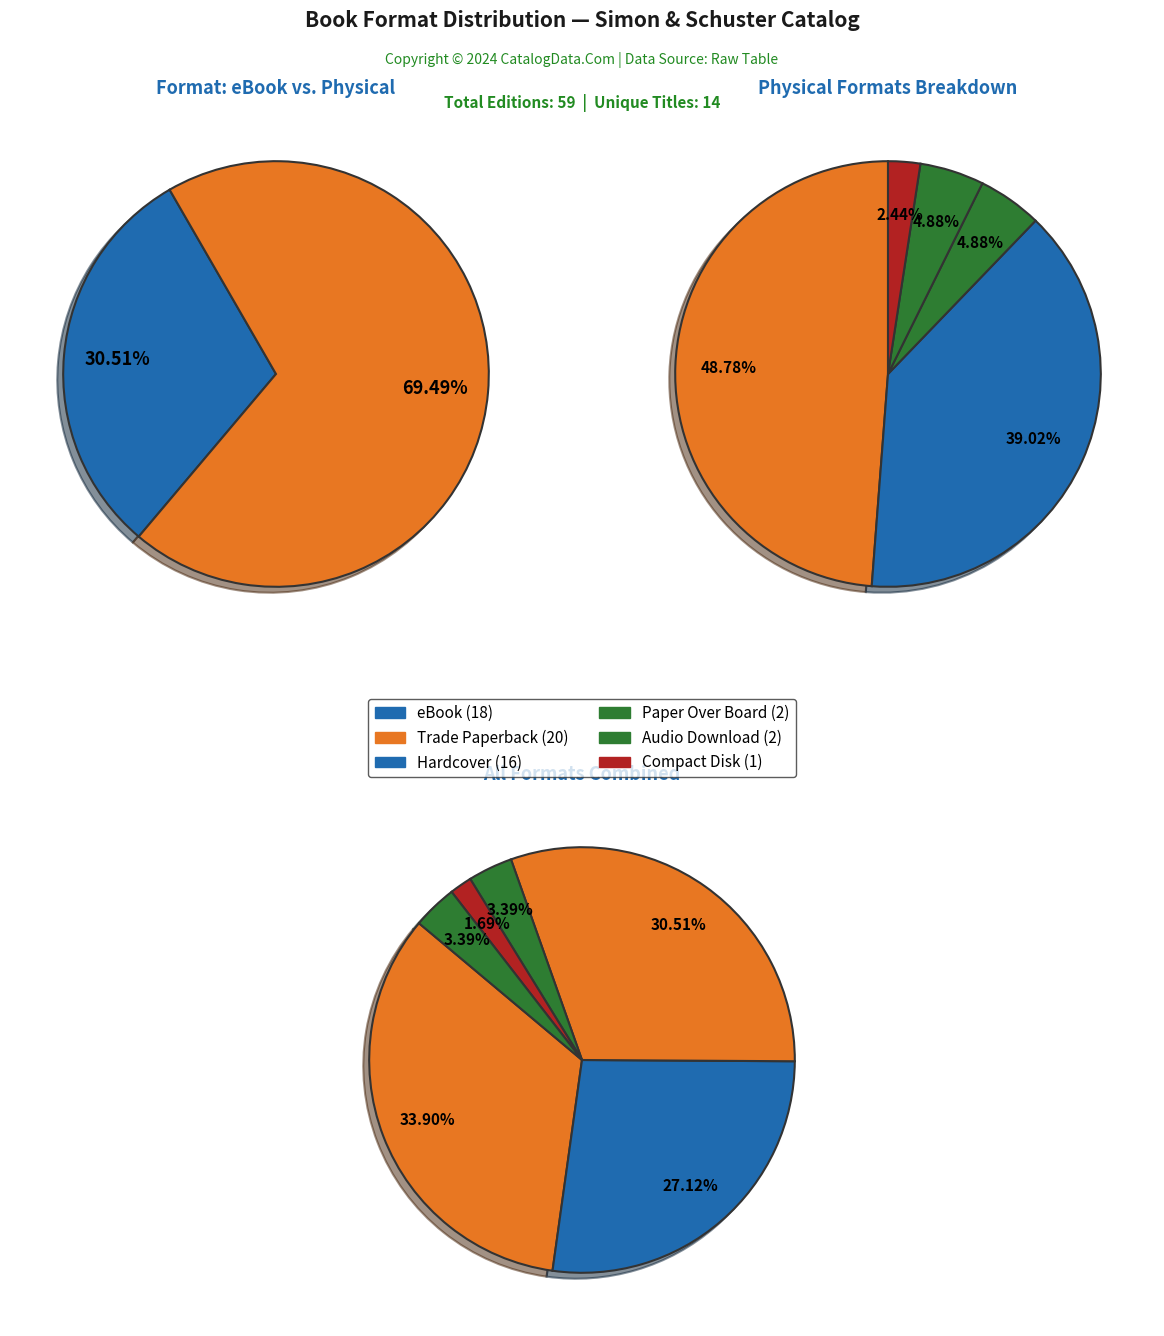

Does Trade Paperback represent more than half of the total?

No